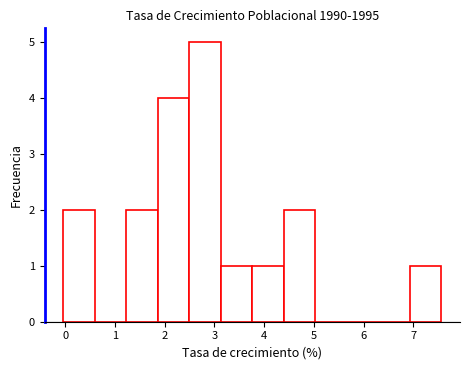

Over which range of the x-axis is the bar tallest?

2.5 to 3.1